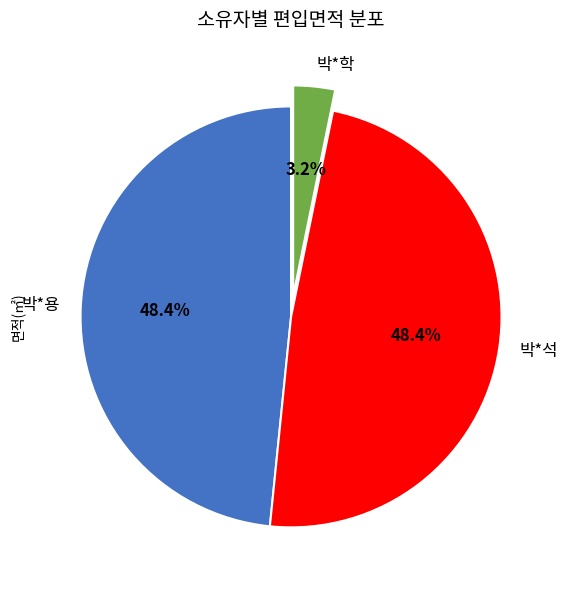

Combined, do 박*학 and 박*용 account for over 50%?

Yes